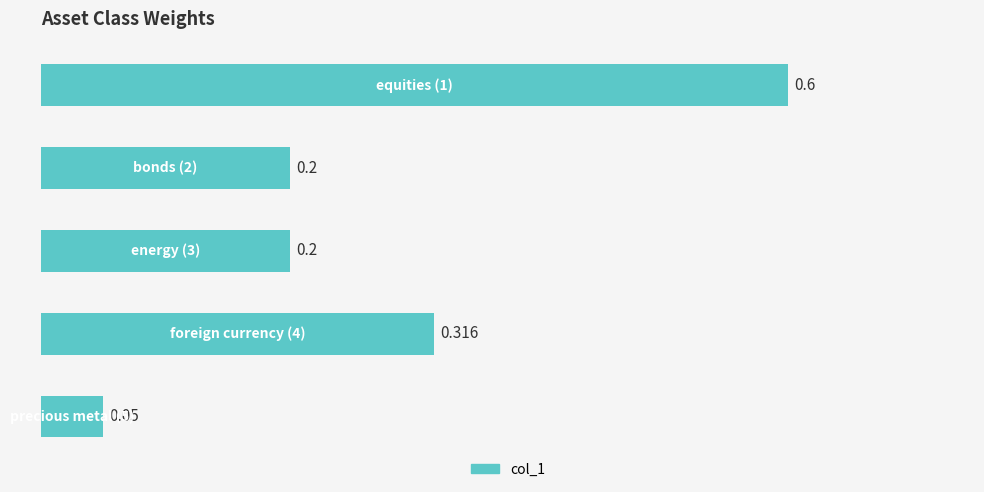

How many bars are there in total?

5